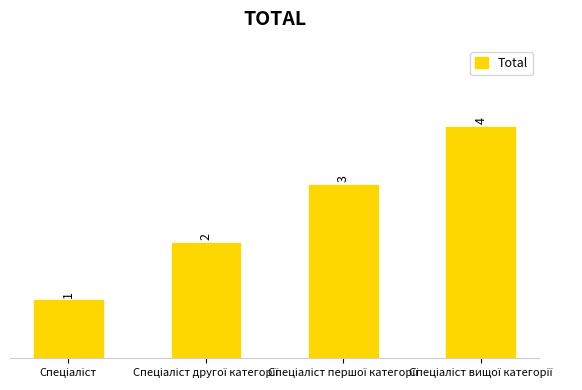

What is the difference between the maximum and minimum values?

3